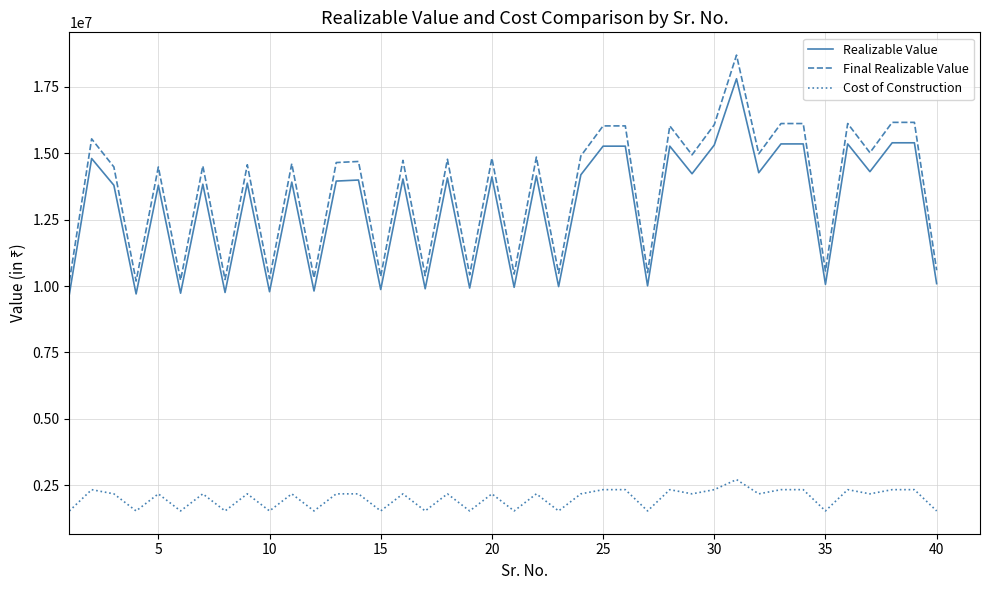

What is the difference between the maximum and minimum values in the Final Realizable Value series?

8513820